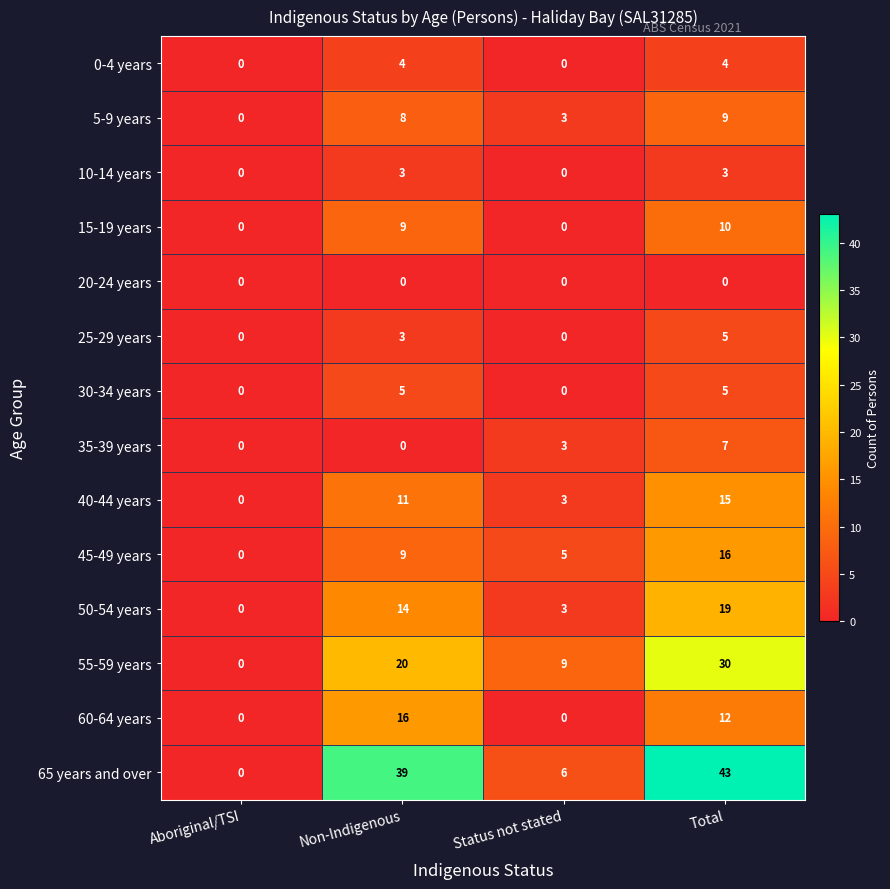

Where is 50-54 years nearest to the value 9?

Non-Indigenous